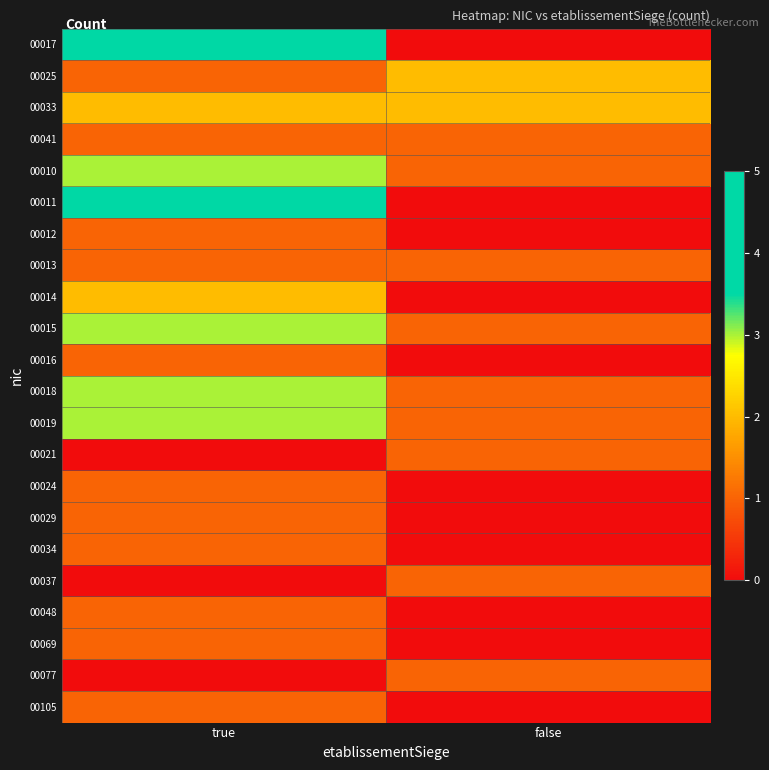

At how many categories does at least one series exceed 0?

2